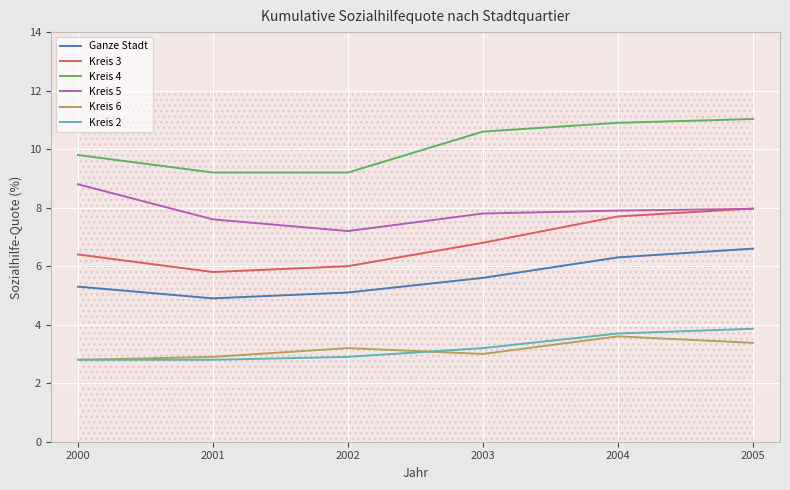

At which category is the sum across all series the highest?

2005